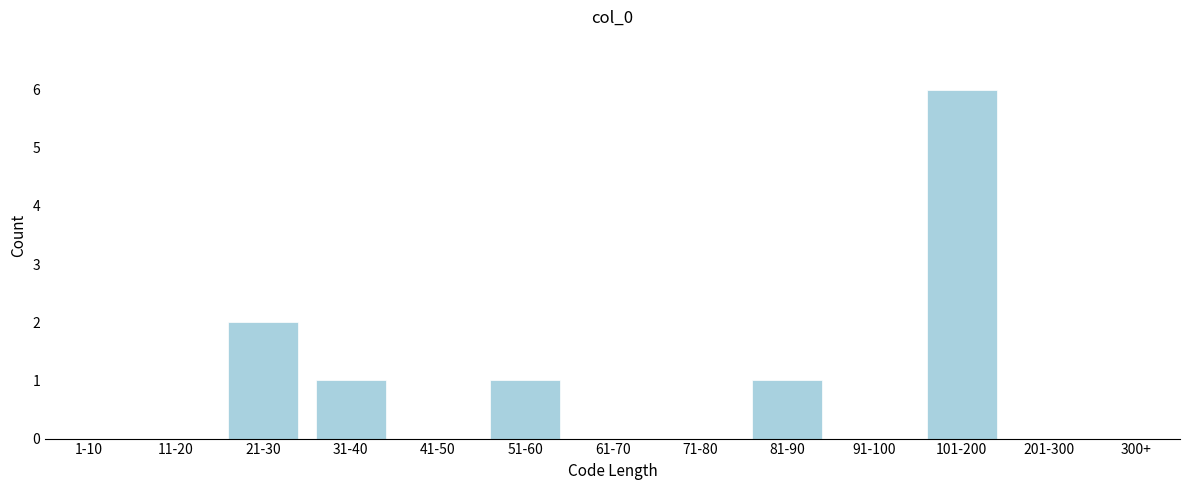

Reading left to right, what are all the values shown in this chart?

1-10=0	11-20=0	21-30=2	31-40=1	41-50=0	51-60=1	61-70=0	71-80=0	81-90=1	91-100=0	101-200=6	201-300=0	300+=0